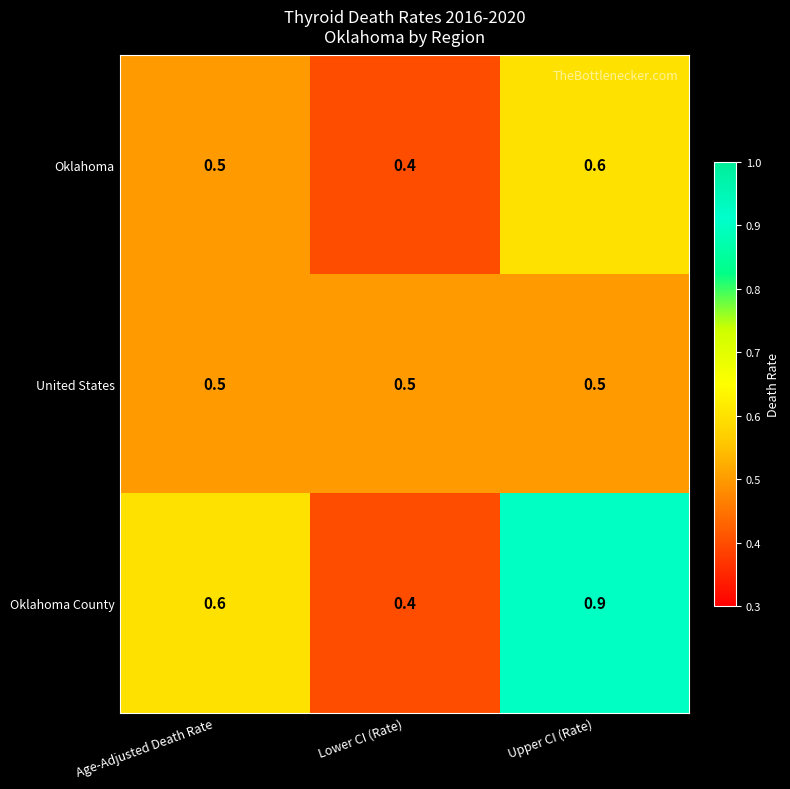

The Oklahoma series shows 0.7 at Age-Adjusted Death Rate. True or false?

False